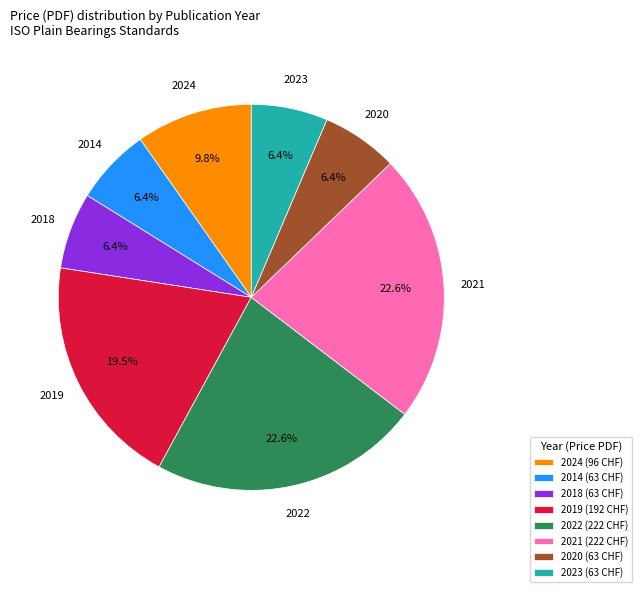

What portion of the pie excludes 2021 (222 CHF)?

77.4%